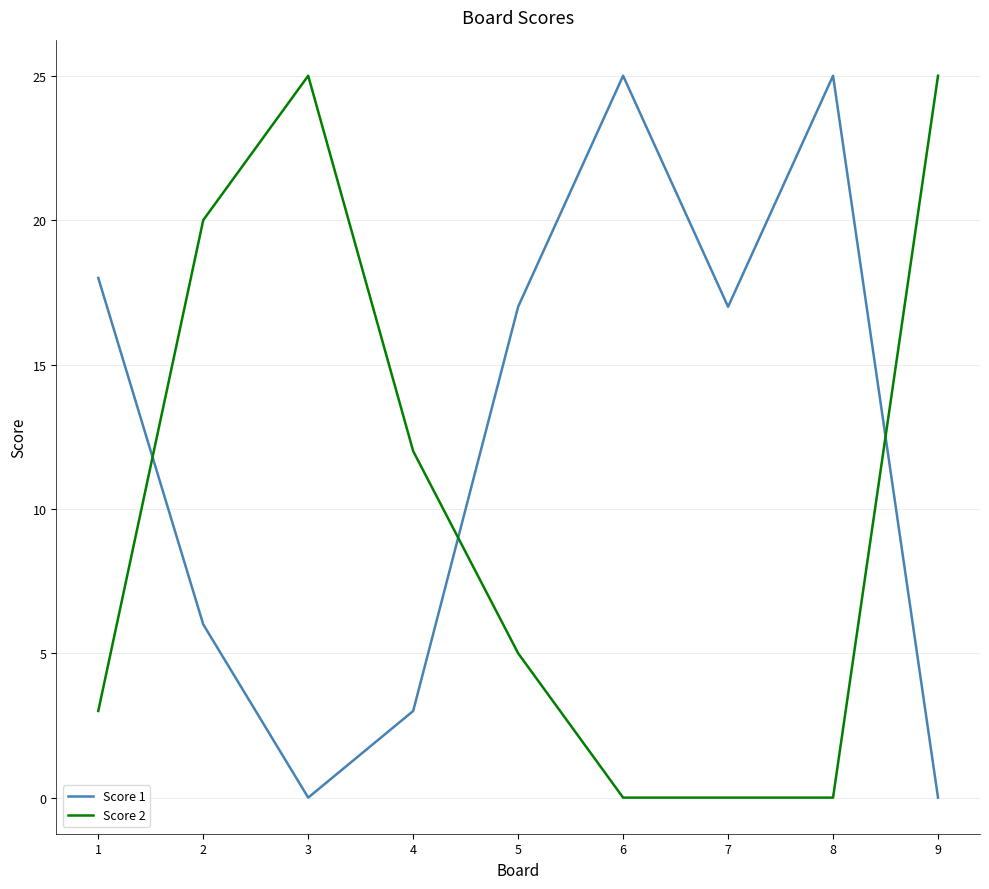

True or false: Score 1 has more than 1 points higher than both neighbors.

True